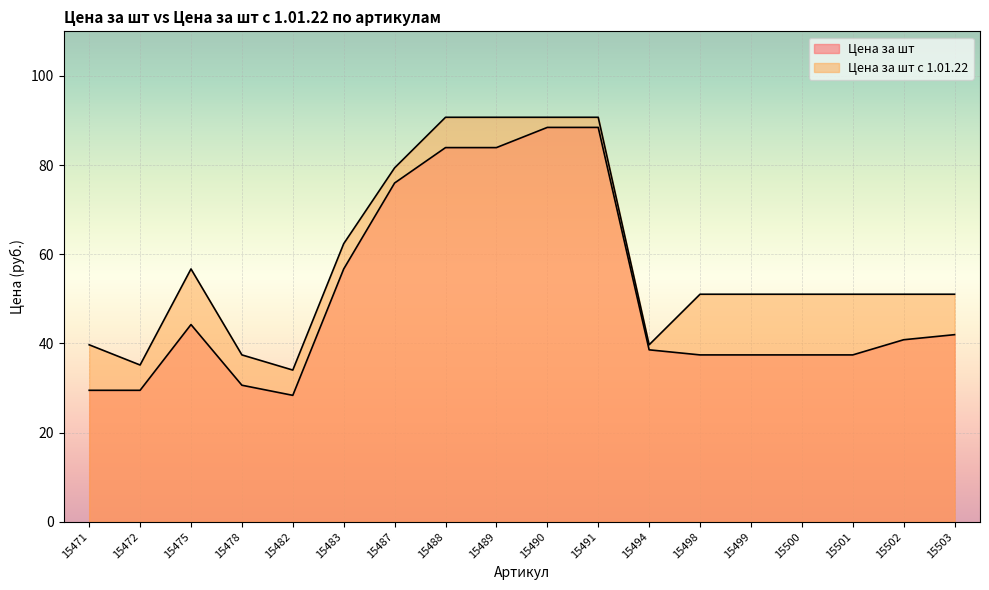

Rank the series by their average value, from lowest to highest.

Цена за шт, Цена за шт с 1.01.22